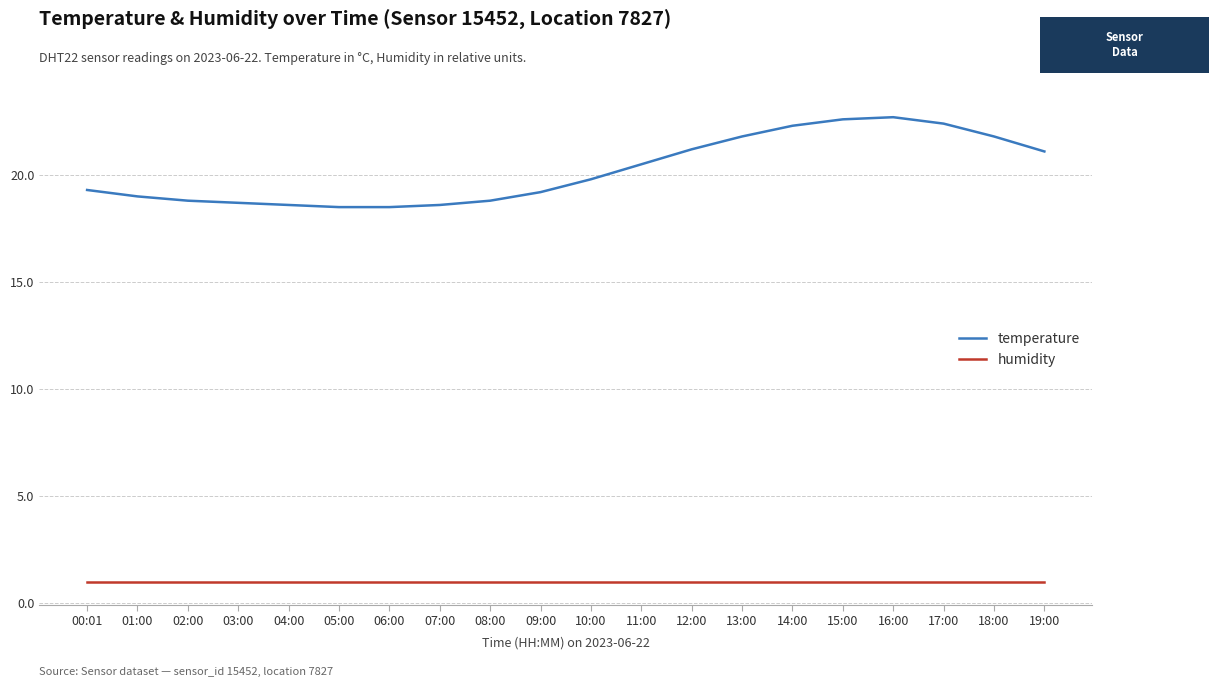

What is the minimum value shown in the chart?

1.0